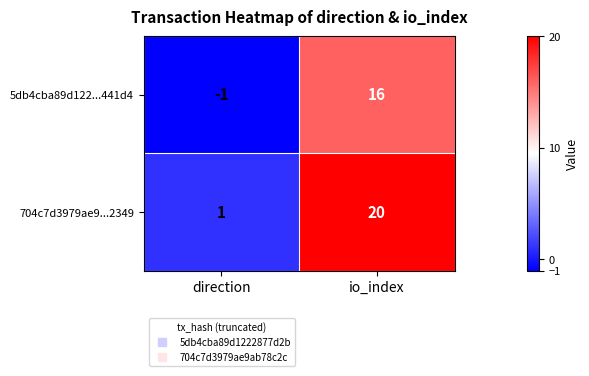

Rank the categories by 704c7d3979ae9...2349 value from highest to lowest.

io_index, direction